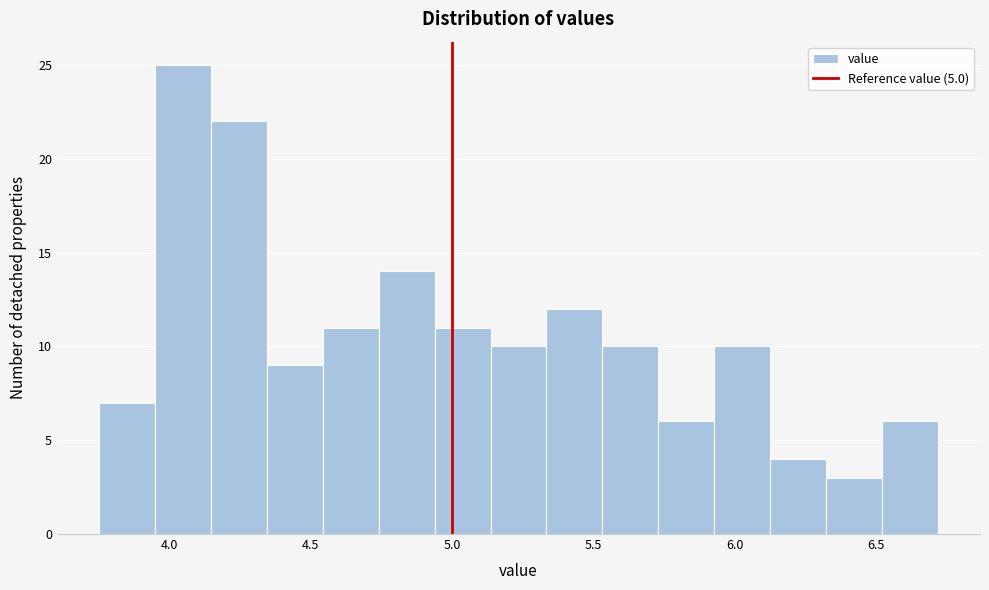

Around what value on the x-axis is the tallest bar? Give the approximate position of its centre, as read against the axis.

4.05